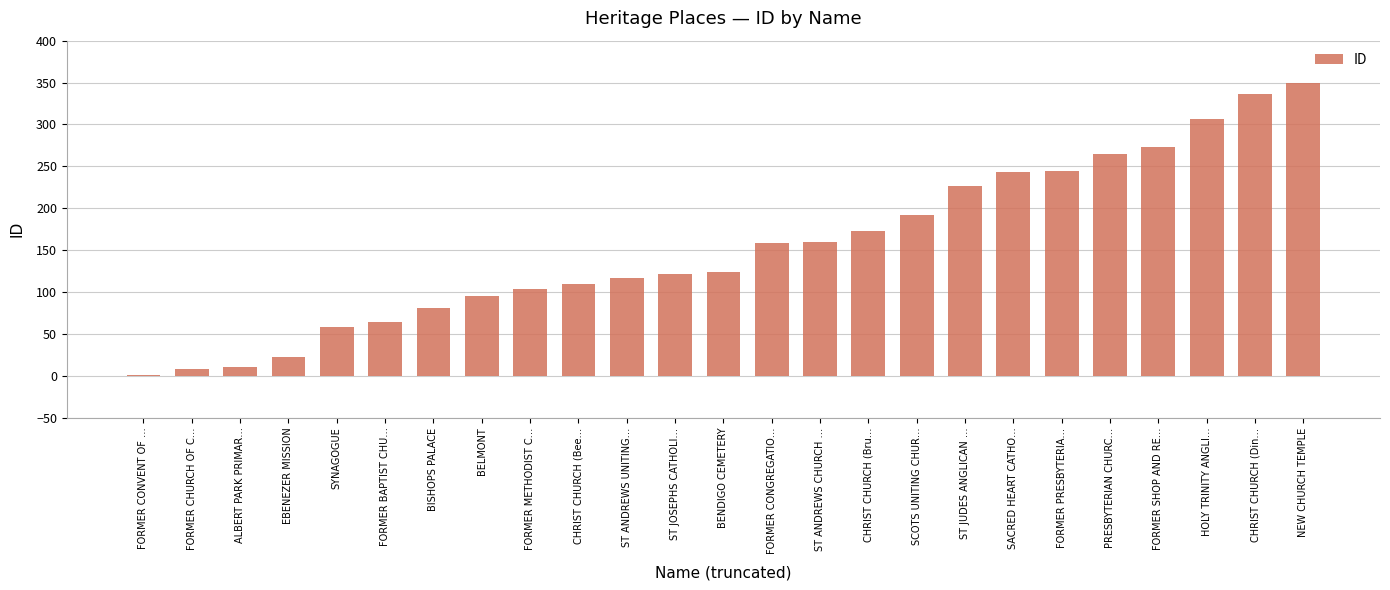

What value does the data have at BELMONT, to the nearest 50?

100